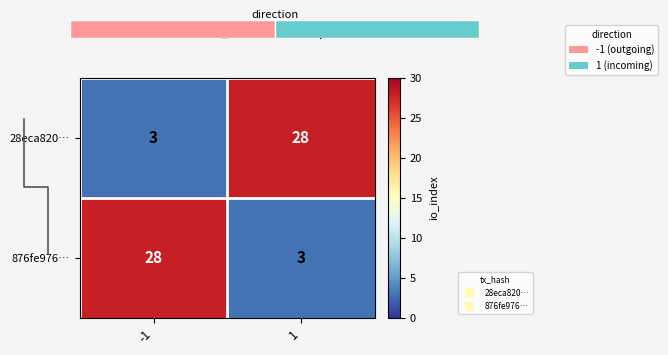

How many 28eca820… values are between 3 and 28?

2